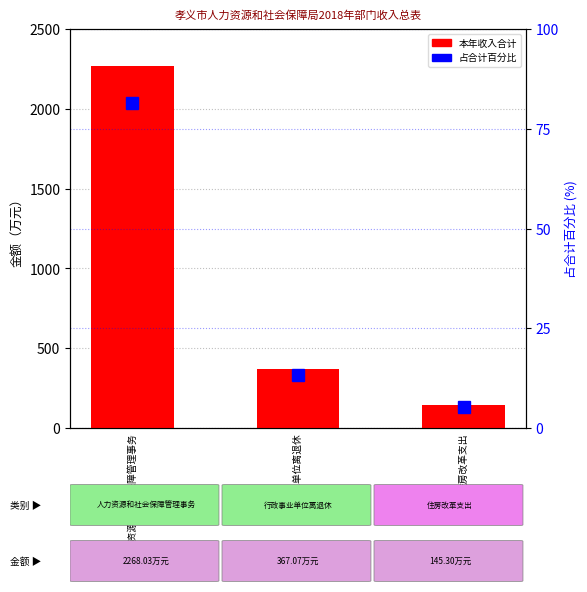

What is the sum of all 本年收入合计 values?

2780.4